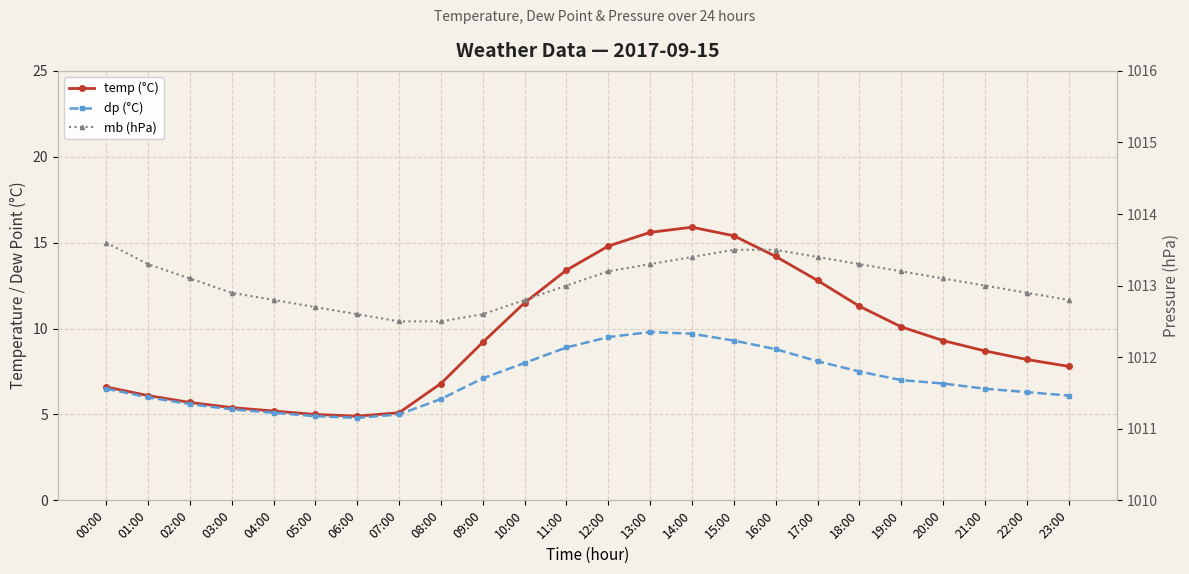

Is the value of temp (°C) at 11:00 greater than the value of mb (hPa) at 18:00?

No